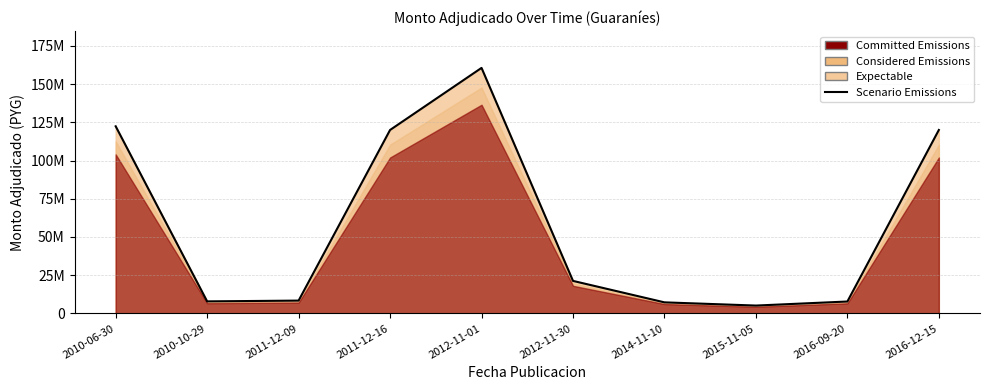

Approximately how many times larger is the value at 2010-10-29 compared to 2011-12-16?

0.1